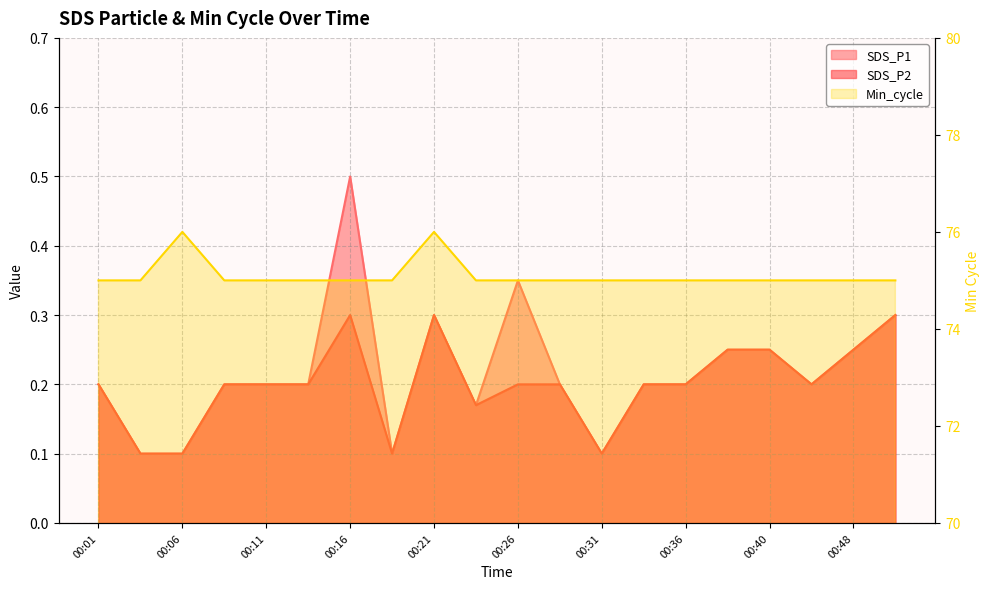

Reading left to right, transcribe all the data shown in this chart.

SDS_P1: 0.2	0.1	0.1	0.2	0.2	0.2	0.5	0.1	0.3	0.2	0.3	0.2	0.1	0.2	0.2	0.2	0.2	0.2	0.2	0.3
SDS_P2: 0.2	0.1	0.1	0.2	0.2	0.2	0.3	0.1	0.3	0.2	0.2	0.2	0.1	0.2	0.2	0.2	0.2	0.2	0.2	0.3
Min_cycle: 75.0	75.0	76.0	75.0	75.0	75.0	75.0	75.0	76.0	75.0	75.0	75.0	75.0	75.0	75.0	75.0	75.0	75.0	75.0	75.0